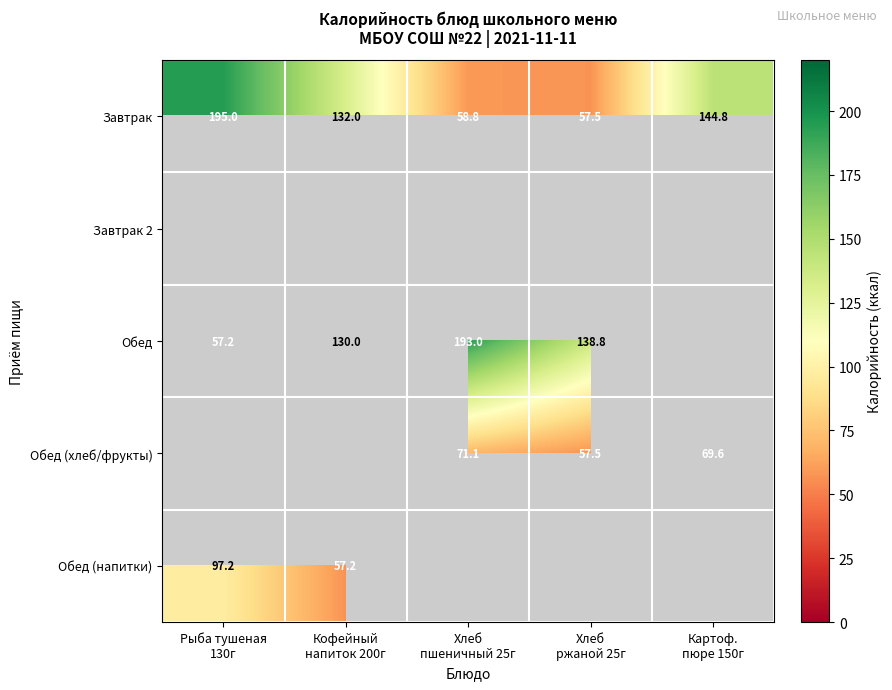

What is the difference between the Обед values at Кофейный напиток 200г and Рыба тушеная 130г?

72.8